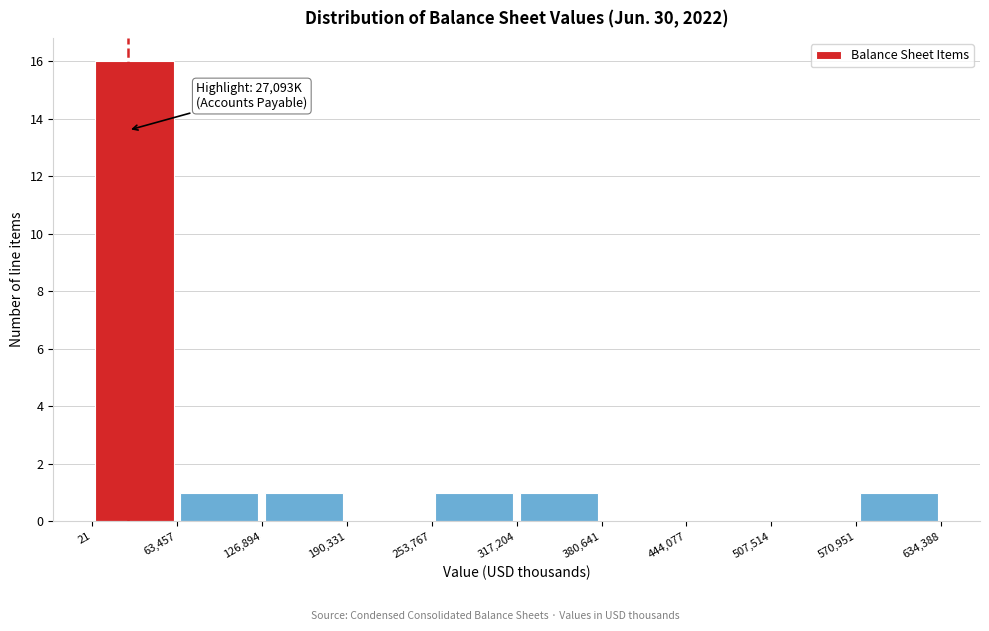

Which range on the x-axis has the tallest bar?

21 to 63,457